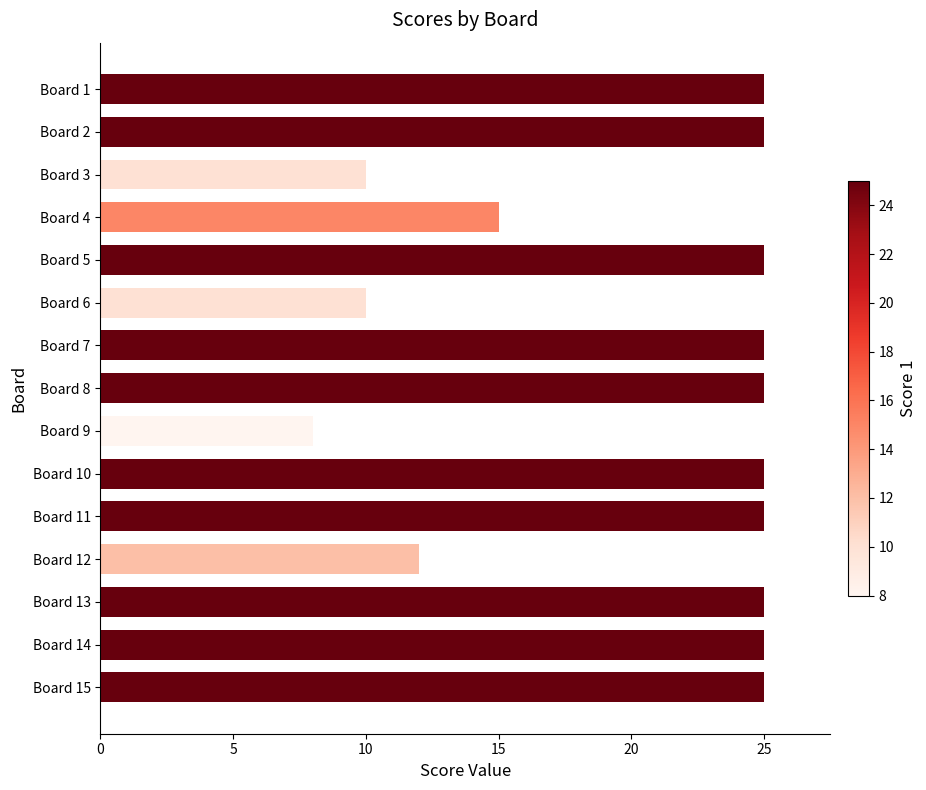

What is the value of the 13th bar from the top?

25